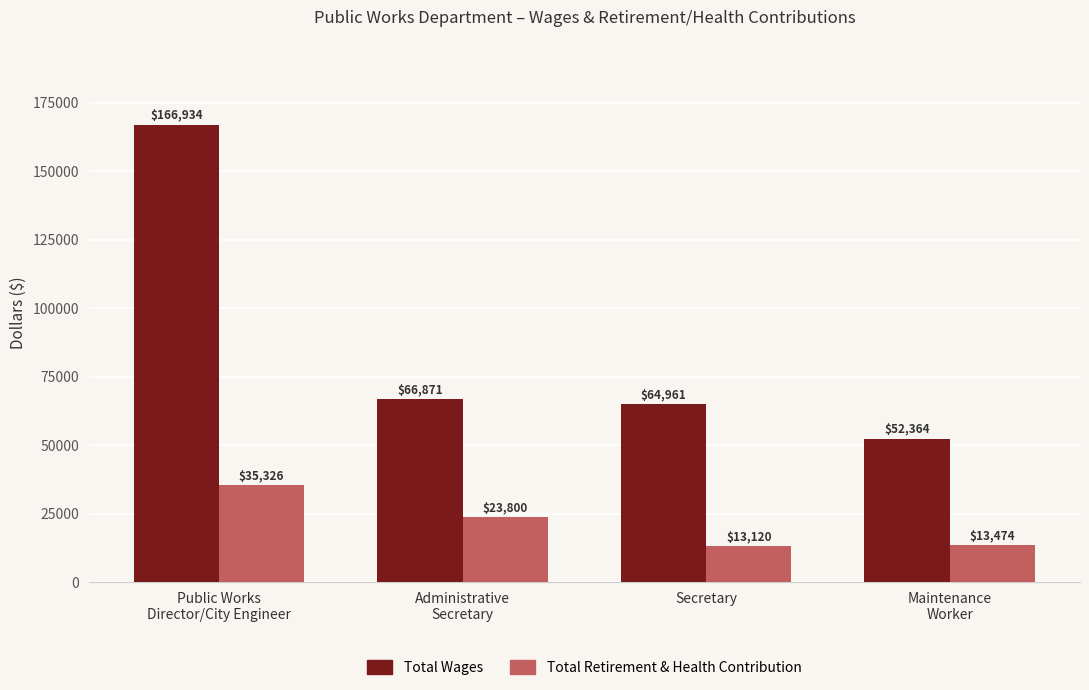

Rank the series by their maximum value, from highest to lowest.

Total Wages, Total Retirement & Health Contribution